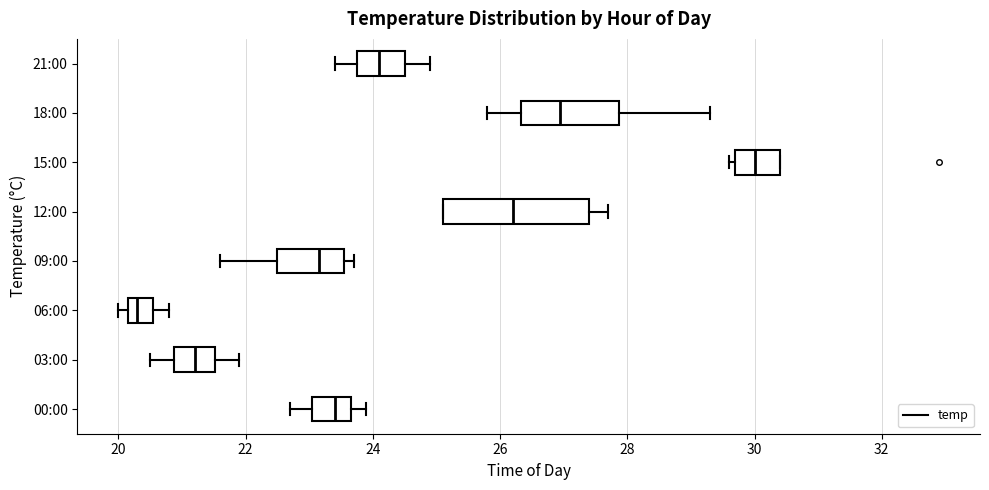

Where is the right edge of the box for 18:00 on the x-axis? The values are not printed on the chart, so give them approximately, as read against the axis.

27.8